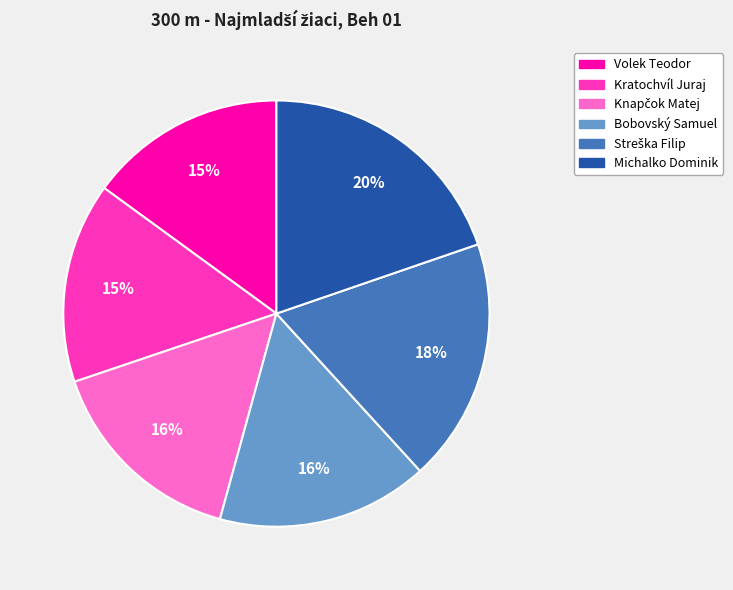

How many segments does this pie chart have?

6